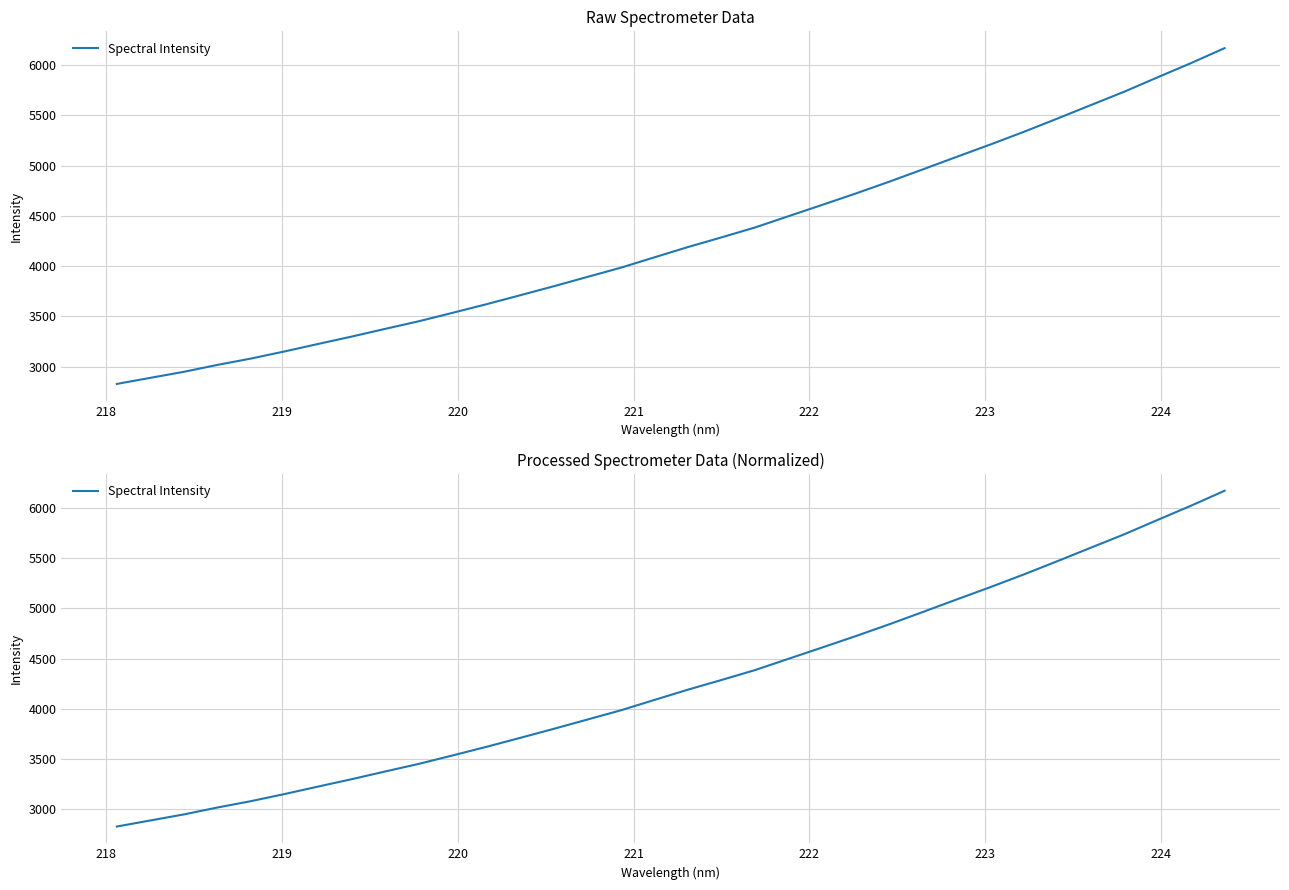

What is the maximum value shown in the chart?

6169.3